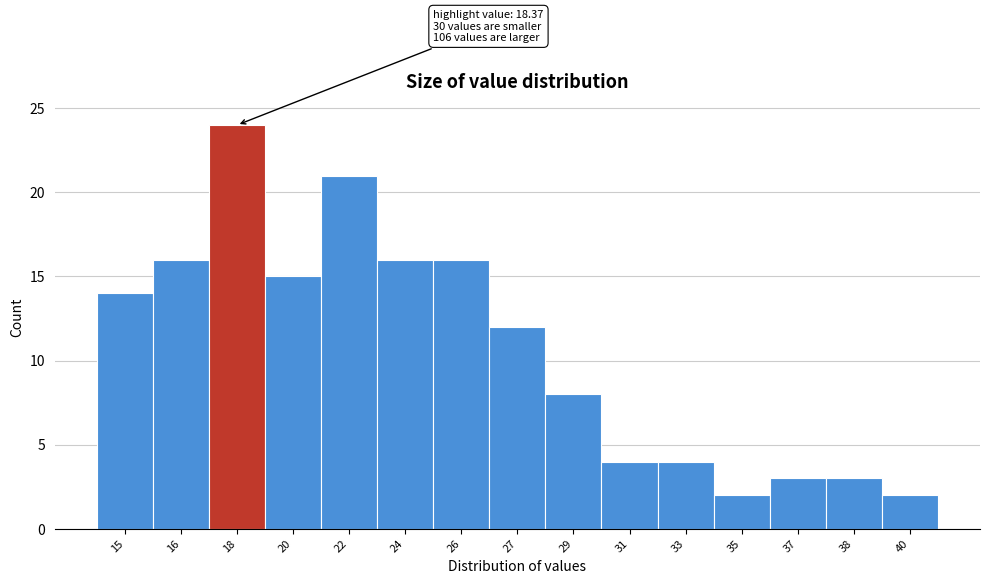

Reading left to right, what are all the values shown in this chart?

14	16	24	15	21	16	16	12	8	4	4	2	3	3	2